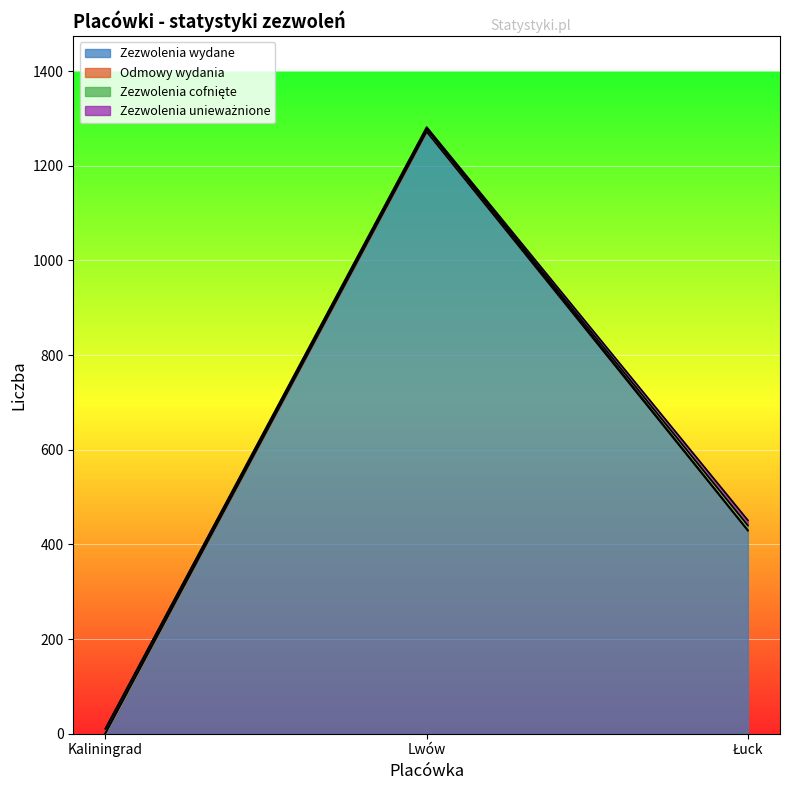

At how many categories does at least one series exceed 291?

2